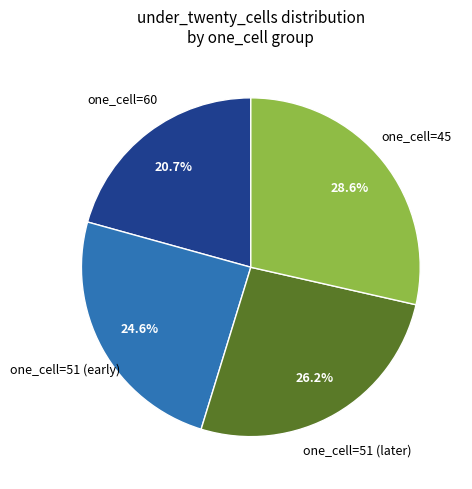

Is there any slice that represents more than half of the pie?

No